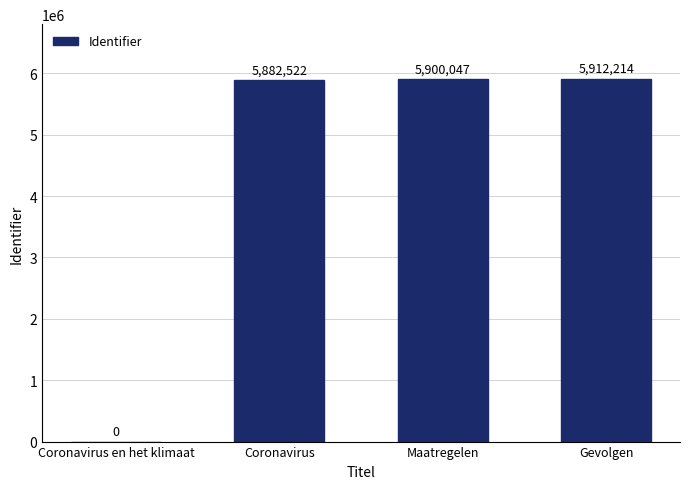

What is the change in value from Coronavirus en het klimaat to Coronavirus?

+5882522